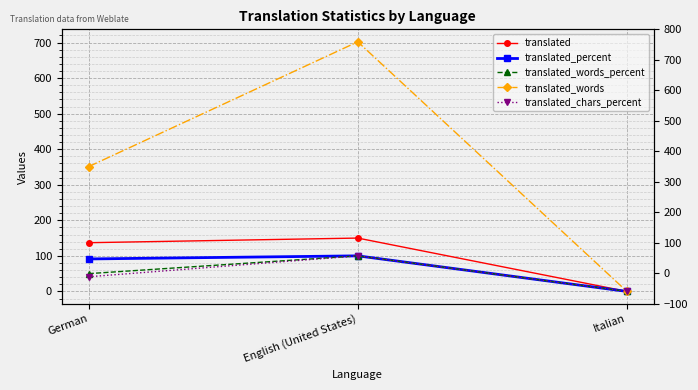

What is the average value of the translated_percent series?

63.8